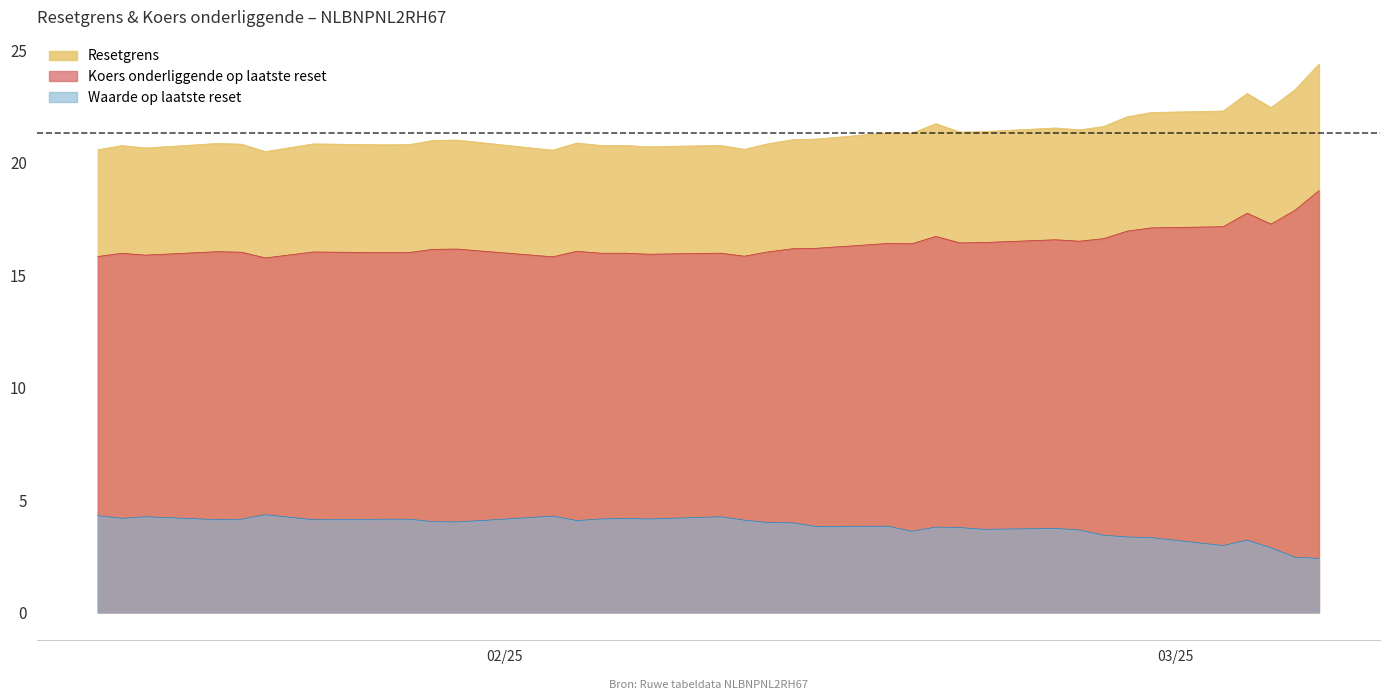

What are all the series names shown in the legend?

Resetgrens, Koers onderliggende op laatste reset, Waarde op laatste reset